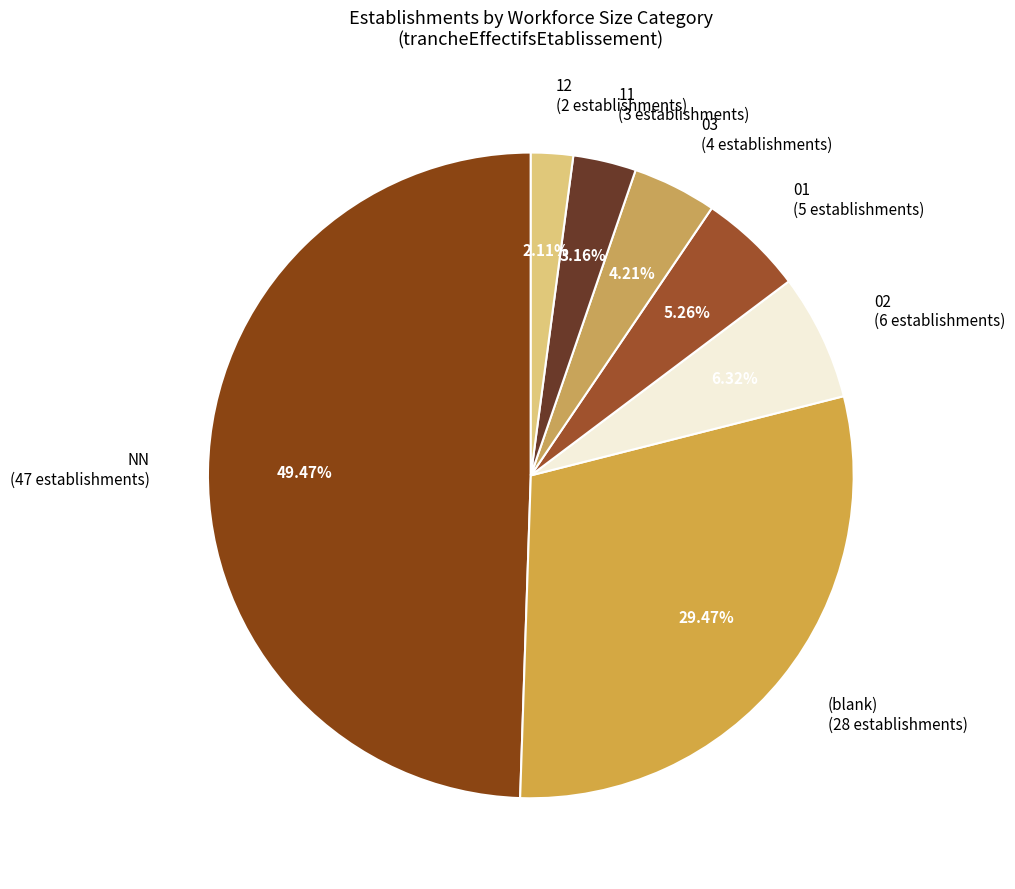

What is the smallest slice in the pie chart?

12 (2 establishments)